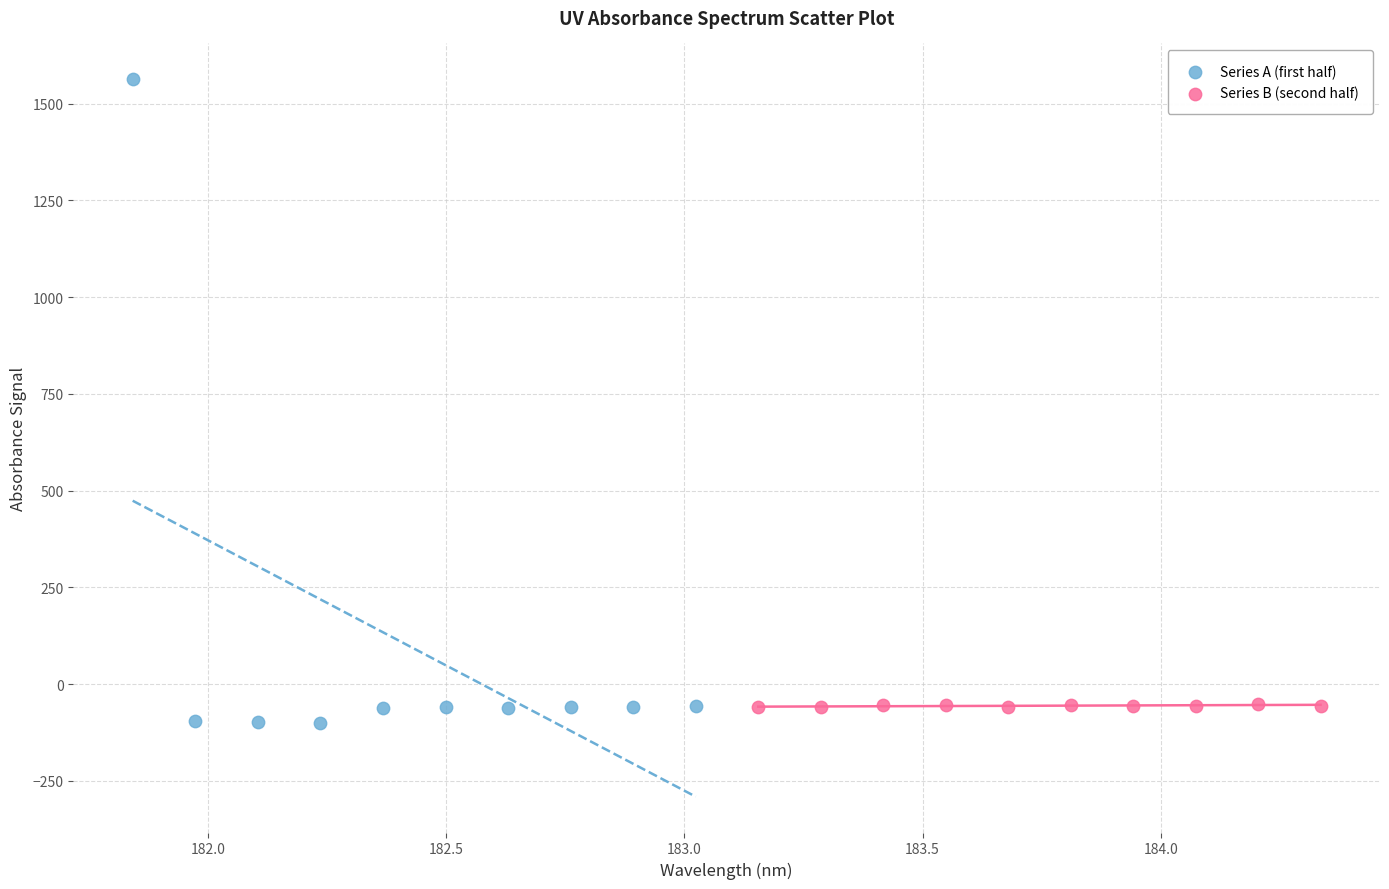

Which series has the widest spread of Y values?

Series A (first half)